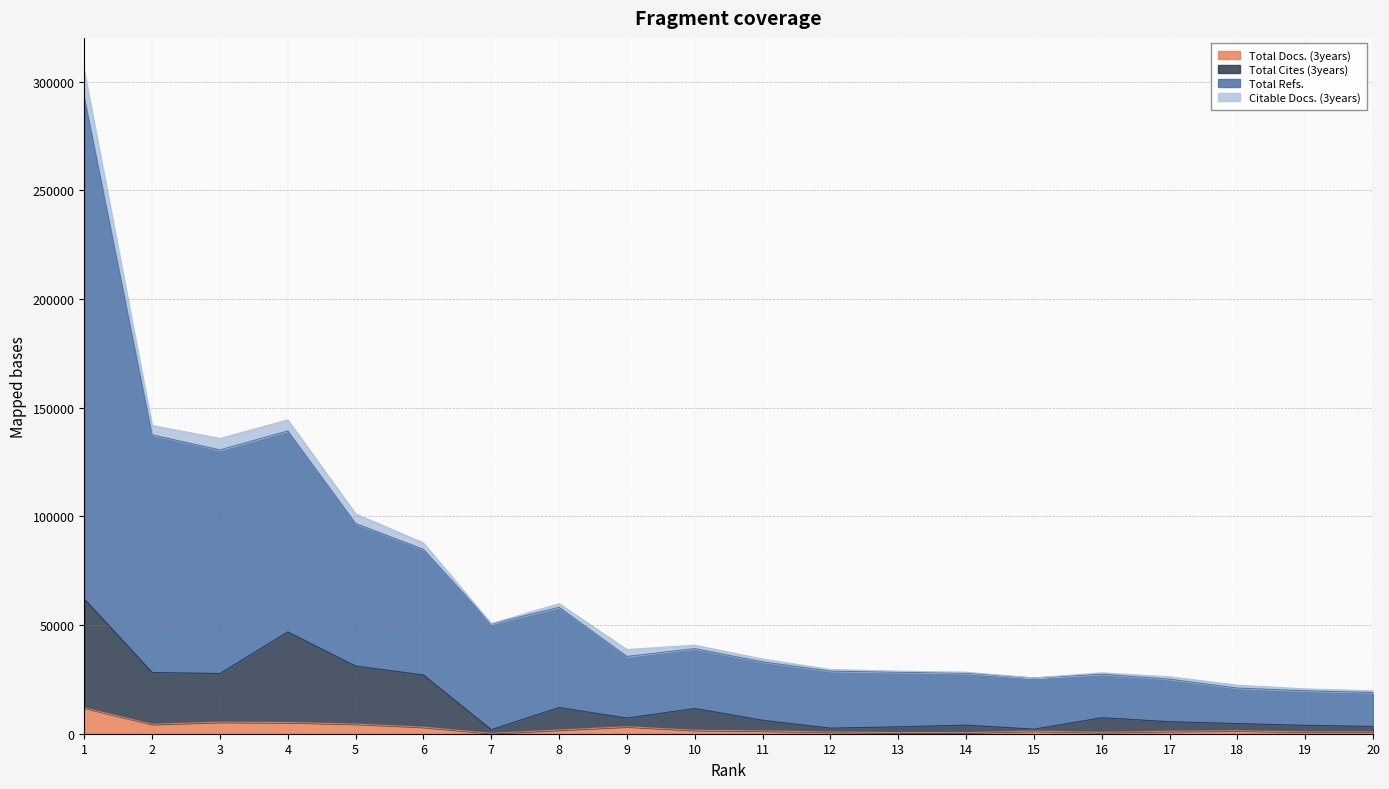

True or false: Total Refs. and Total Cites (3years) cross at least once.

False